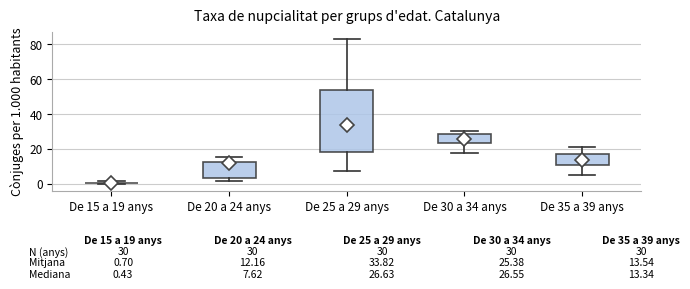

Comparing the boxes themselves (not the whiskers), which one is the tallest?

De 25 a 29 anys